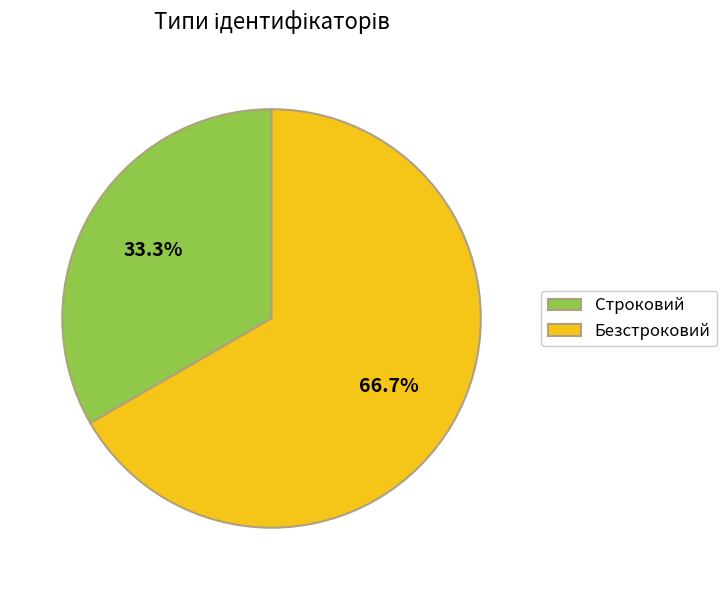

Approximately how many times larger is the value at Безстроковий compared to Строковий?

2.0